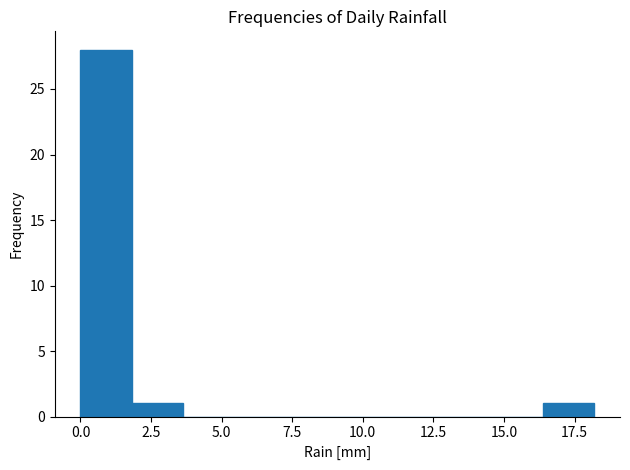

Read against the x-axis, roughly where is the centre of the tallest bar?

1.0